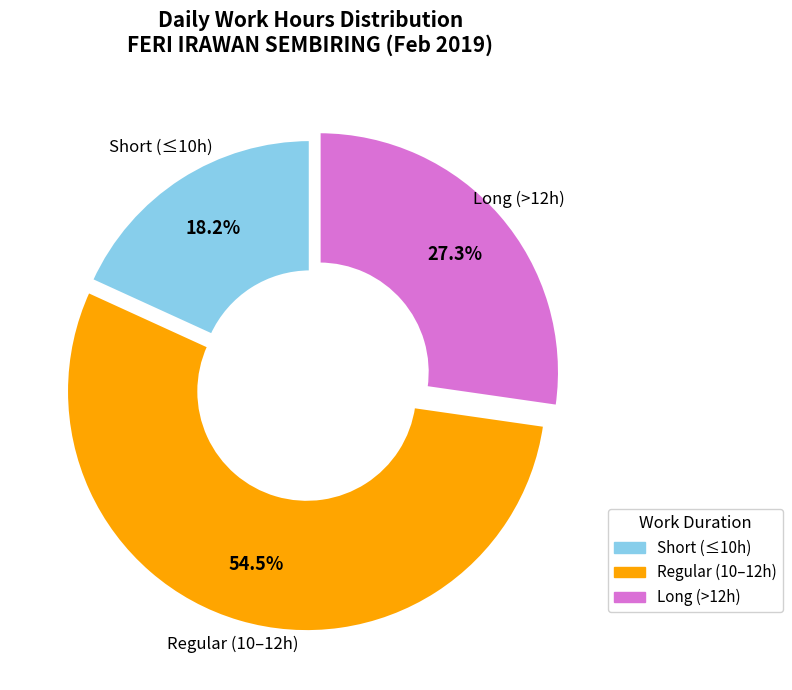

How many slices are in this pie chart?

3